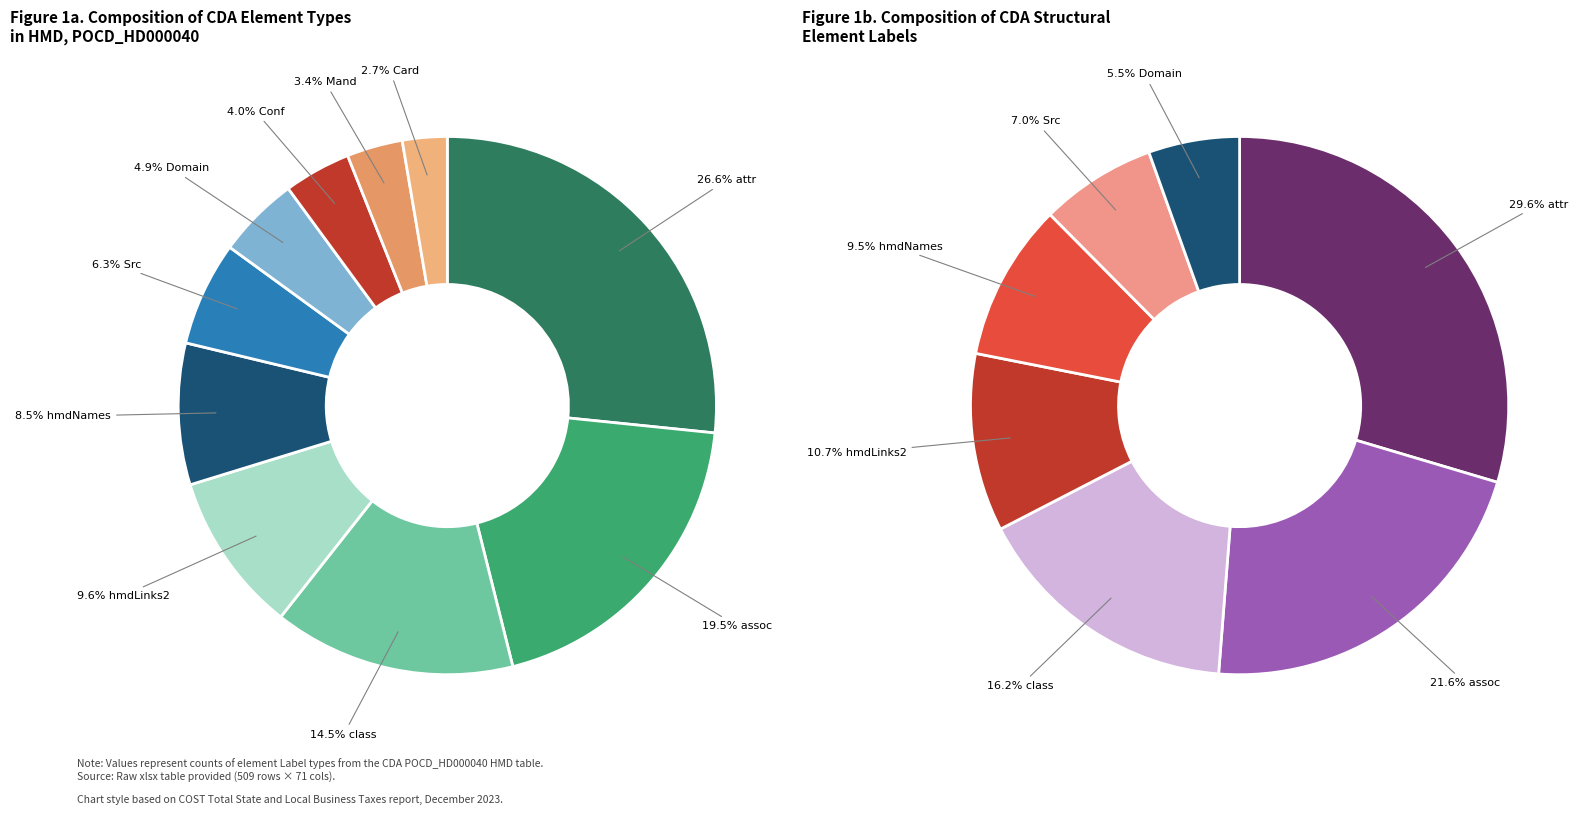

Which slice is the smallest?

Card